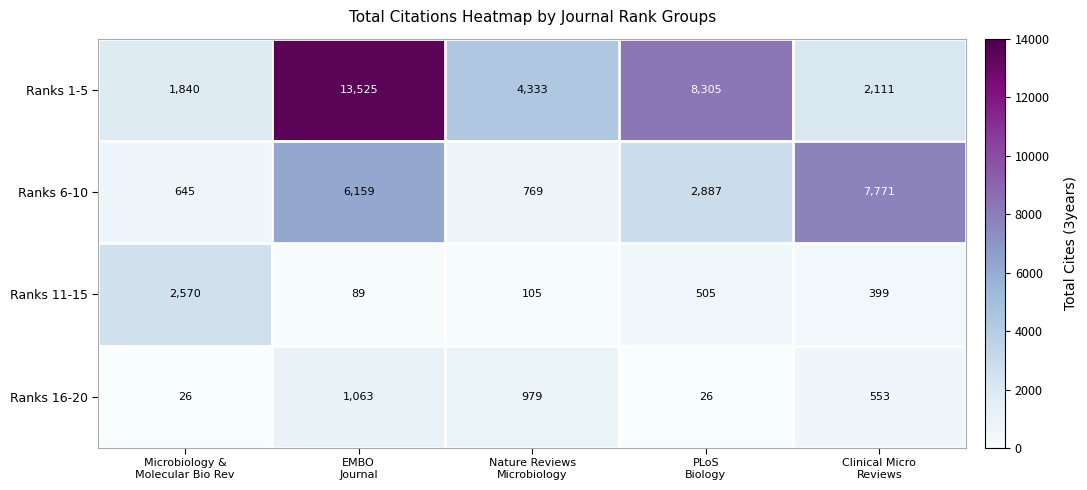

List the series in order of their peak value, lowest first.

Ranks 16-20, Ranks 11-15, Ranks 6-10, Ranks 1-5